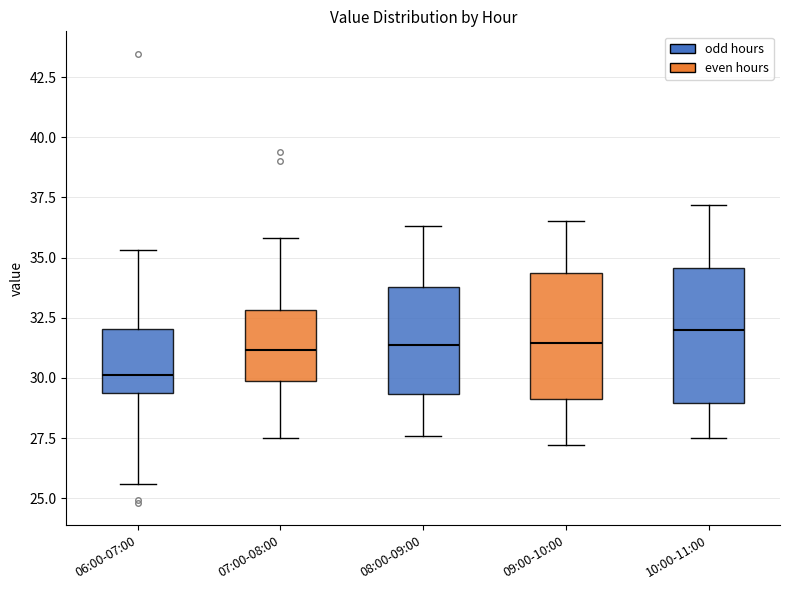

Where is the upper edge of the box for 10:00-11:00 on the y-axis? The values are not printed on the chart, so give them approximately, as read against the axis.

34.5